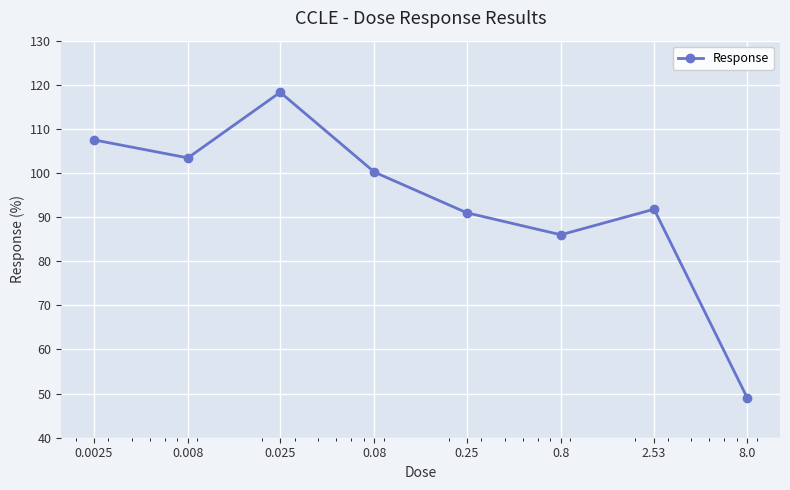

What is the value of the 7th point from the left?

91.8